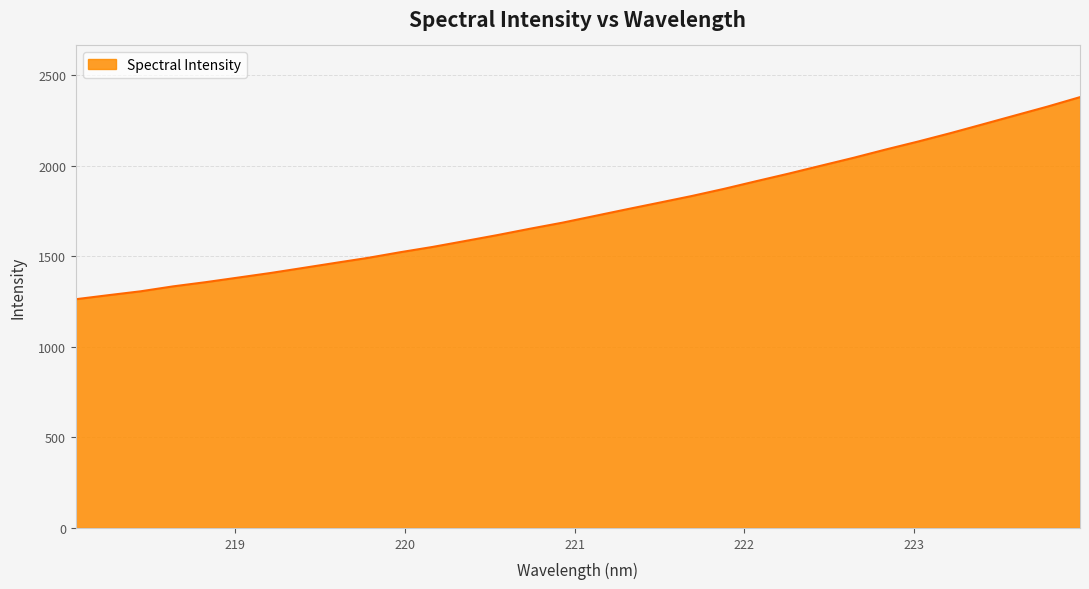

What is the smallest value displayed?

1263.1